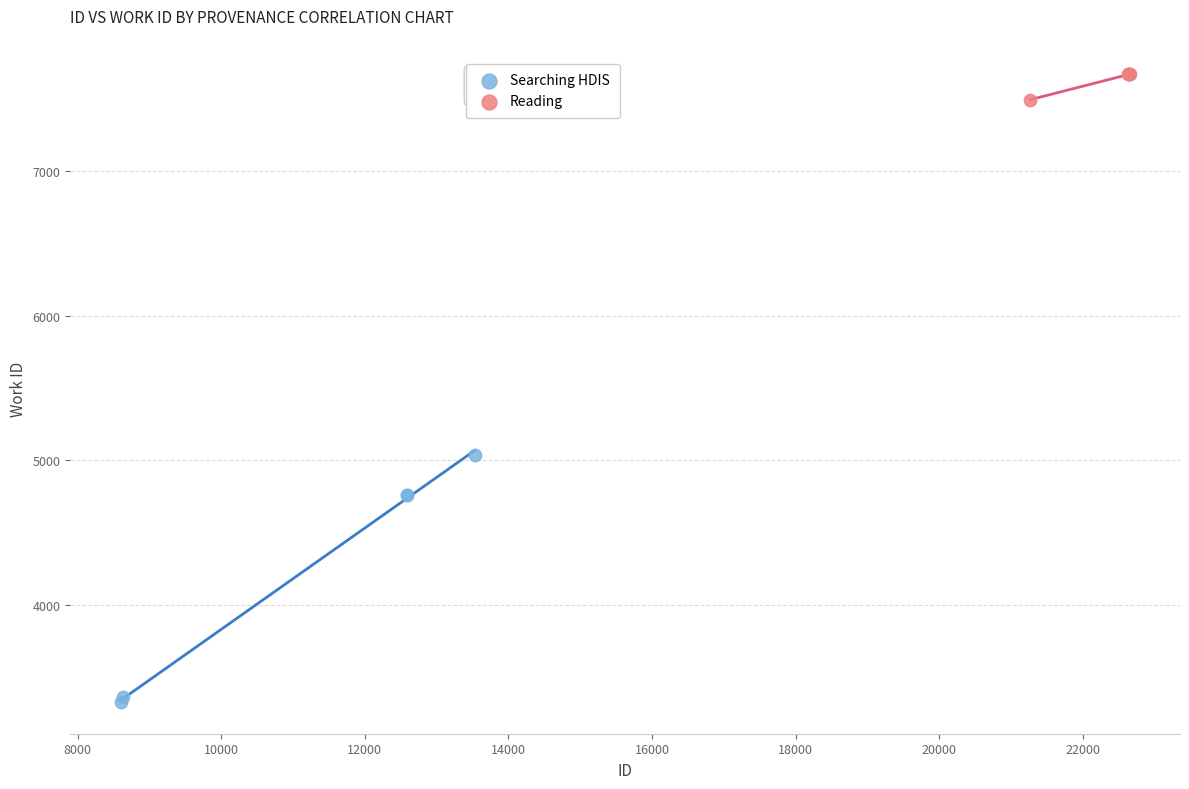

Which series has the widest spread of Y values?

Searching HDIS